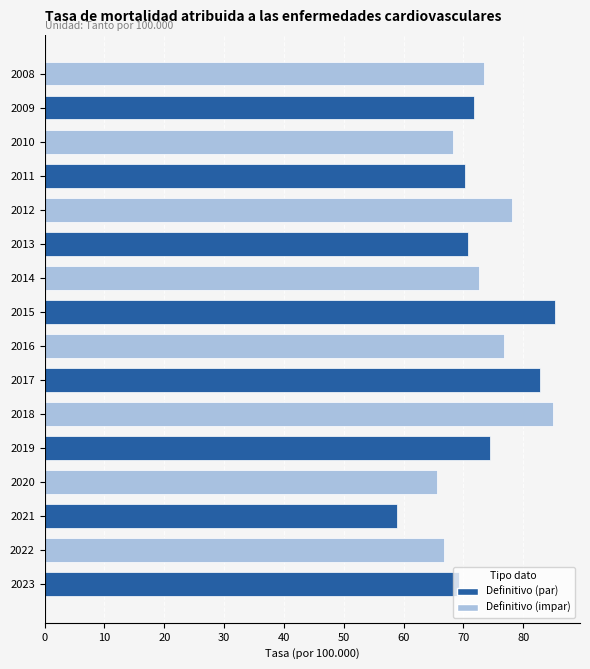

What is the change in value from 2020 to 2013?

+5.2